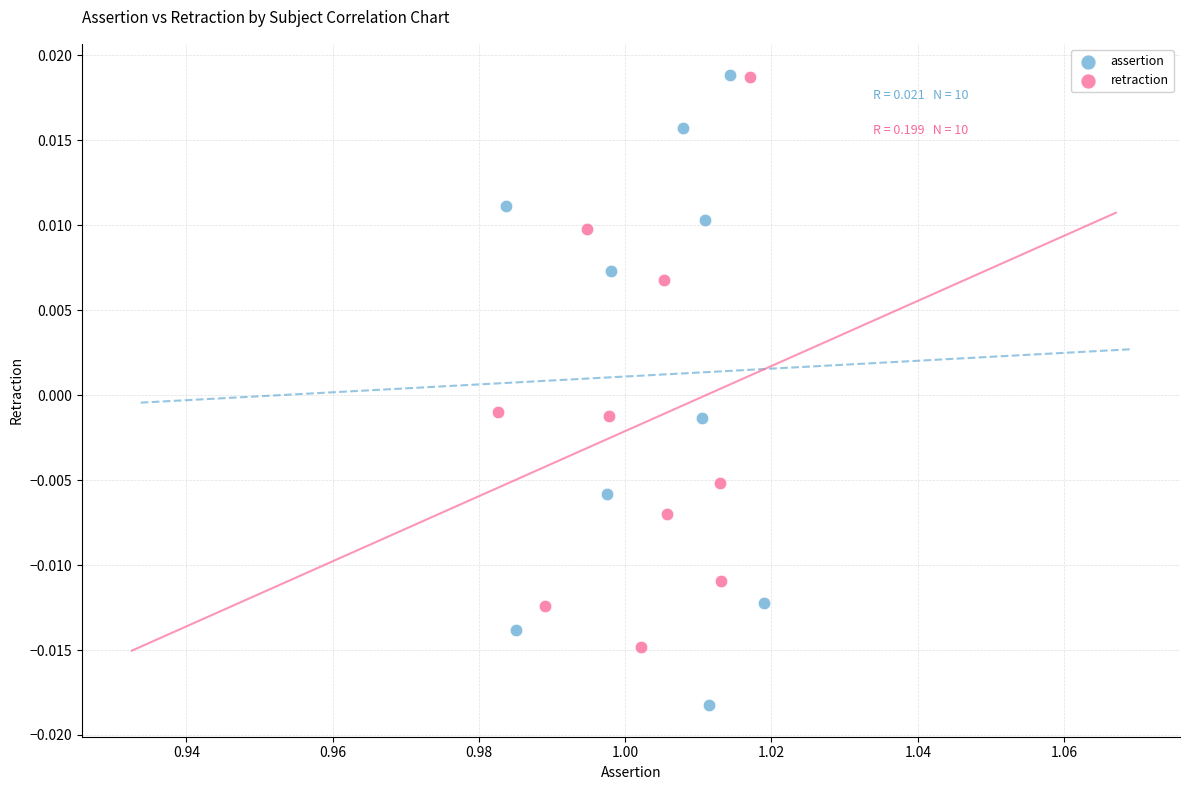

Which series has the largest Y range (max minus min)?

assertion